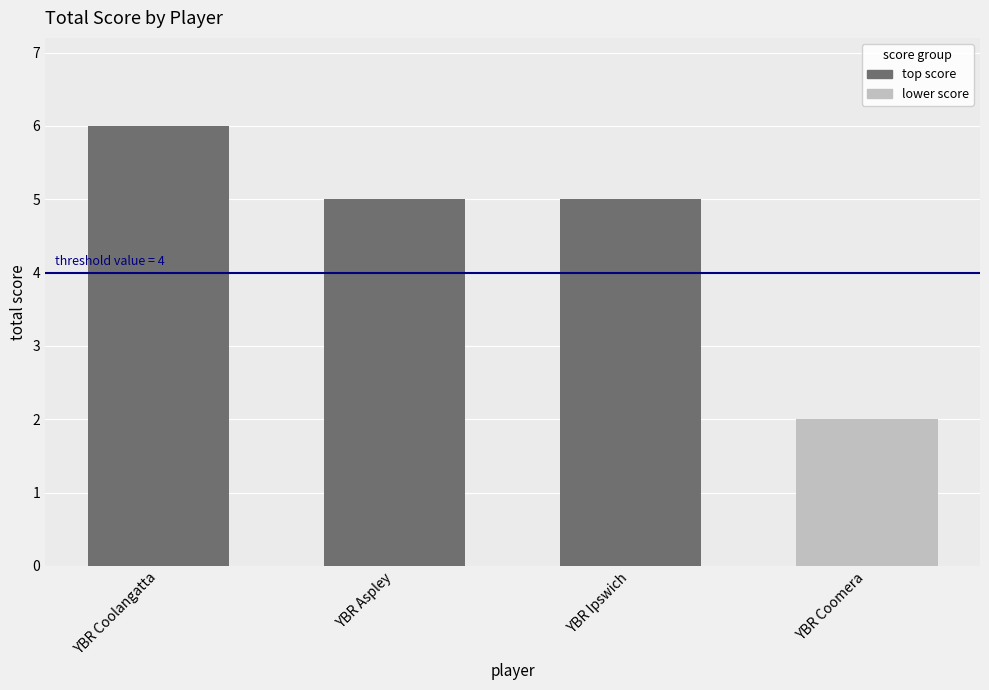

Between YBR Coolangatta and YBR Coomera, which is larger?

YBR Coolangatta